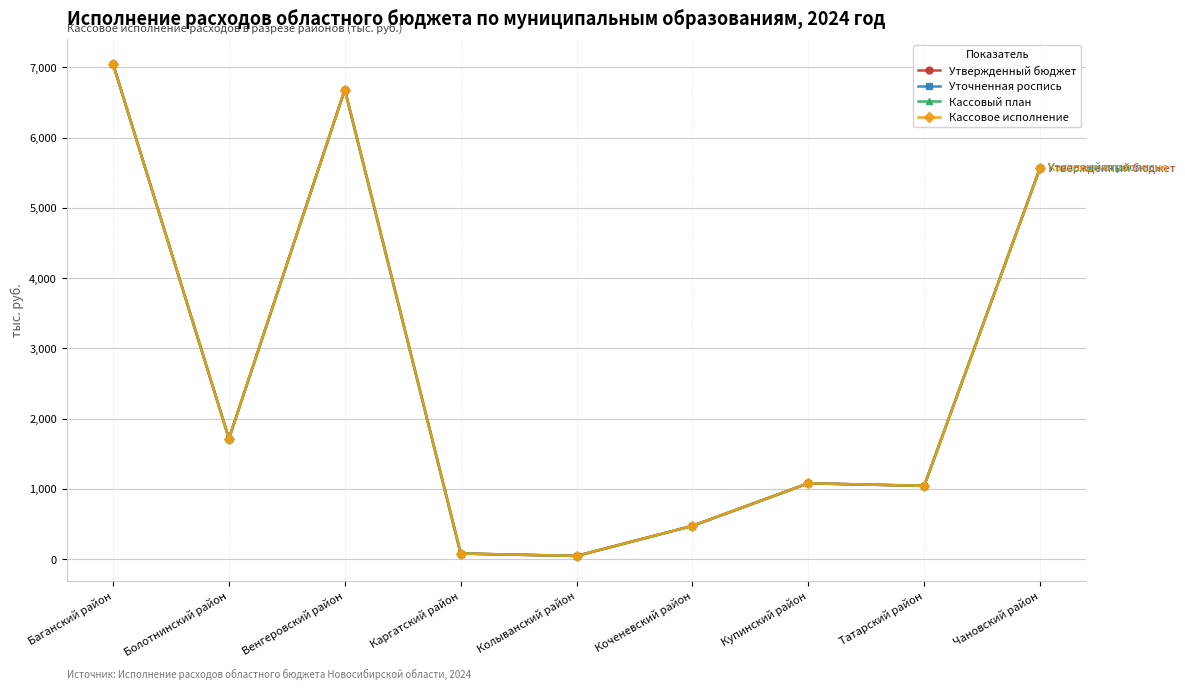

Reading left to right, extract all data points from this chart.

Утвержденный бюджет: Баганский район=7047.7	Болотнинский район=1716.2	Венгеровский район=6683.6	Каргатский район=81.9	Колыванский район=47.2	Коченевский район=475.9	Купинский район=1081.3	Татарский район=1045.0	Чановский район=5571.3
Уточненная роспись: Баганский район=7047.7	Болотнинский район=1716.2	Венгеровский район=6683.6	Каргатский район=81.9	Колыванский район=47.2	Коченевский район=475.9	Купинский район=1081.3	Татарский район=1045.0	Чановский район=5571.3
Кассовый план: Баганский район=7047.7	Болотнинский район=1716.2	Венгеровский район=6683.6	Каргатский район=81.9	Колыванский район=47.2	Коченевский район=475.9	Купинский район=1081.3	Татарский район=1045.0	Чановский район=5571.3
Кассовое исполнение: Баганский район=7047.7	Болотнинский район=1716.2	Венгеровский район=6683.6	Каргатский район=81.9	Колыванский район=47.2	Коченевский район=475.9	Купинский район=1081.3	Татарский район=1045.0	Чановский район=5571.3